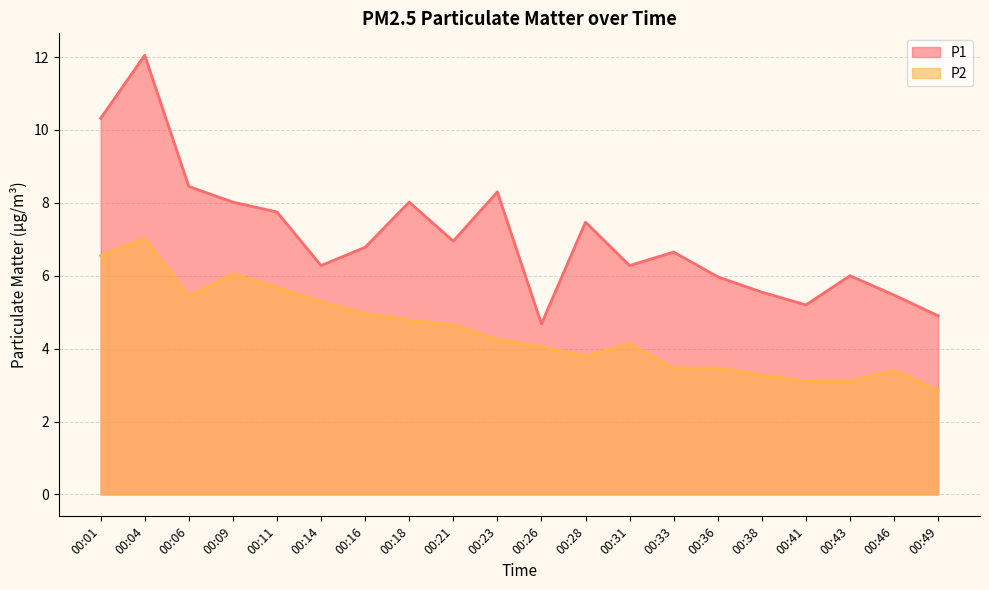

Rank the categories by P2 value from highest to lowest.

00:04, 00:01, 00:09, 00:11, 00:06, 00:14, 00:16, 00:18, 00:21, 00:23, 00:31, 00:26, 00:28, 00:33, 00:36, 00:46, 00:38, 00:41, 00:43, 00:49